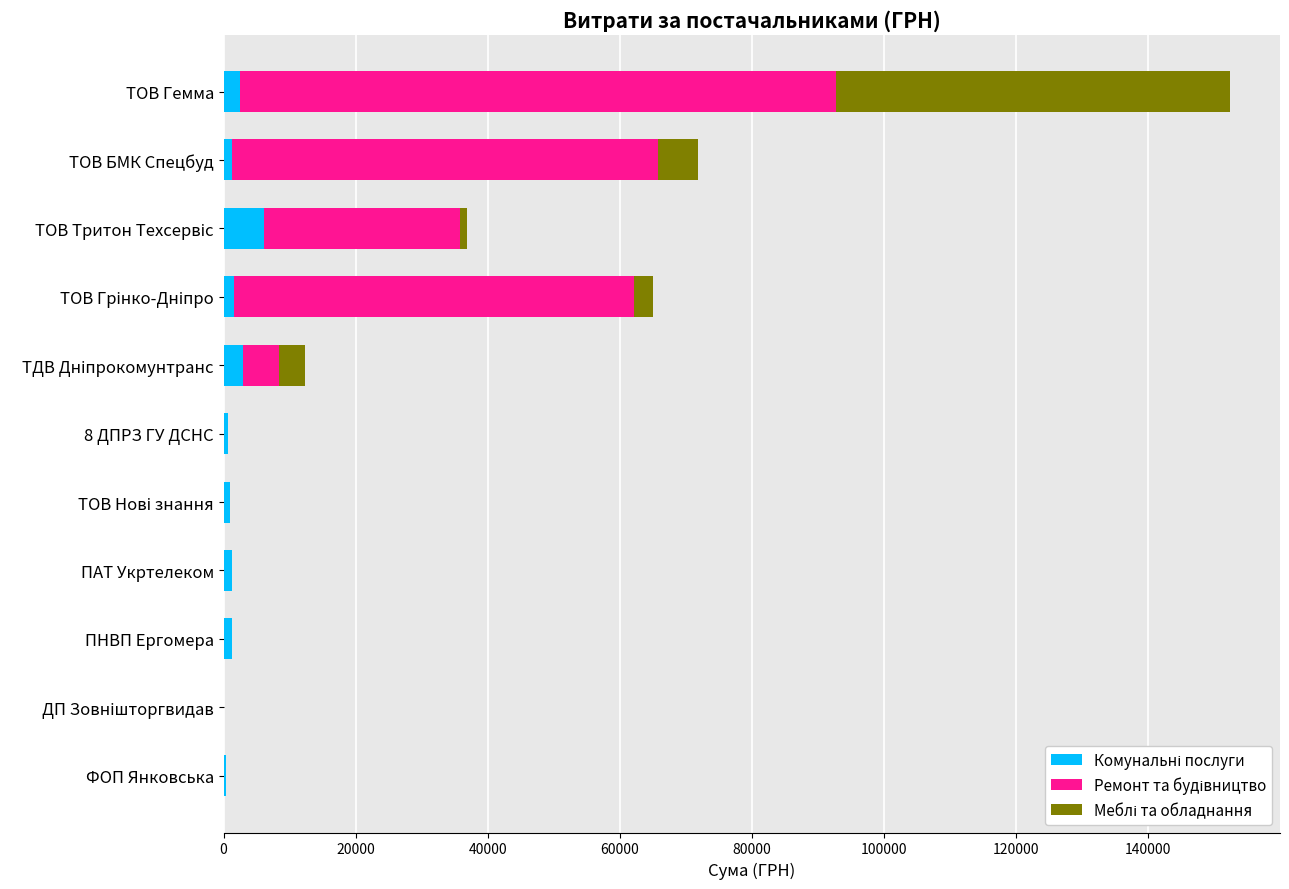

At which category is the sum across all series the highest?

ТОВ Гемма